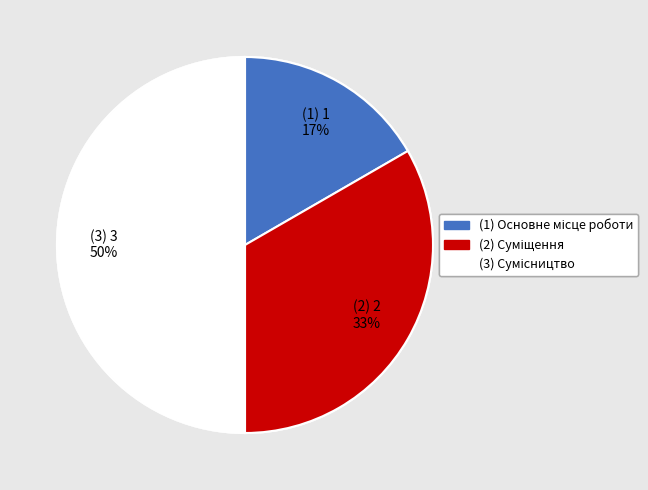

To the nearest percent, what is the average slice percentage?

33%